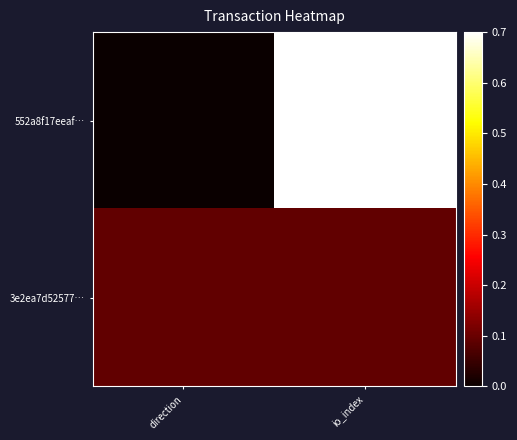

List the series in order of their peak value, lowest first.

3e2ea7d52577…, 552a8f17eeaf…